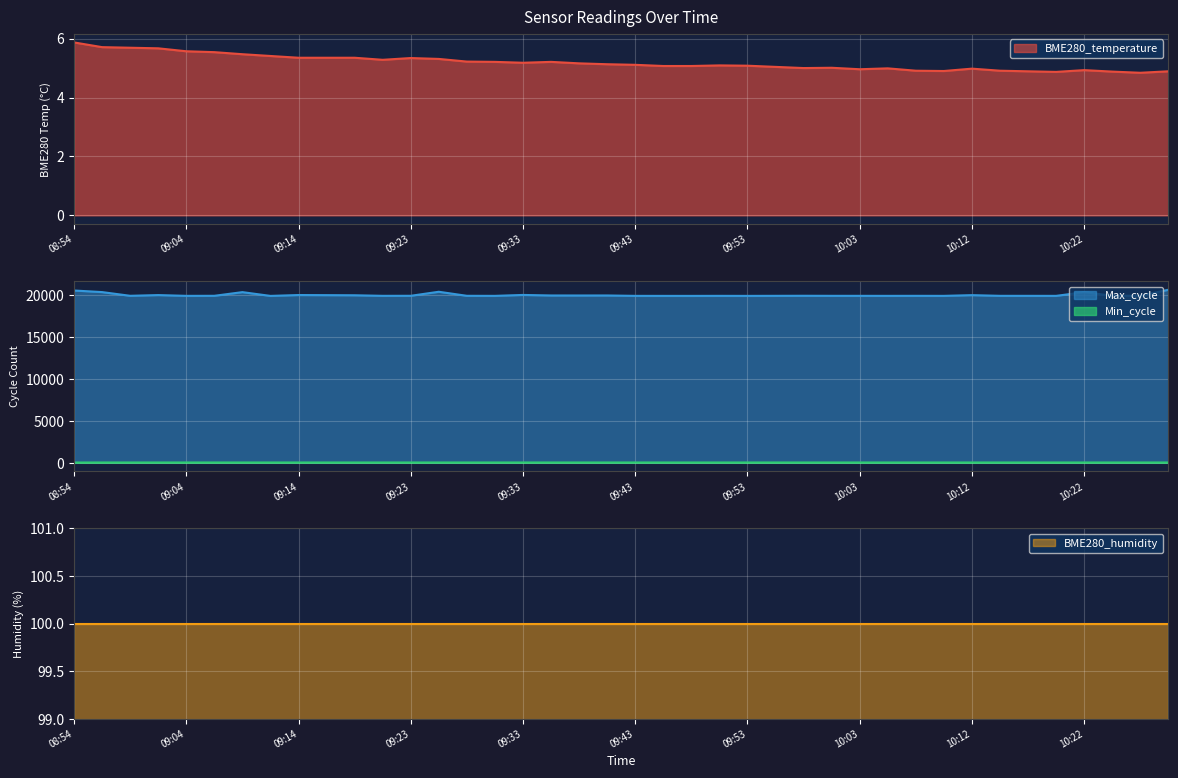

What is the sum of all BME280_temperature values?

207.4